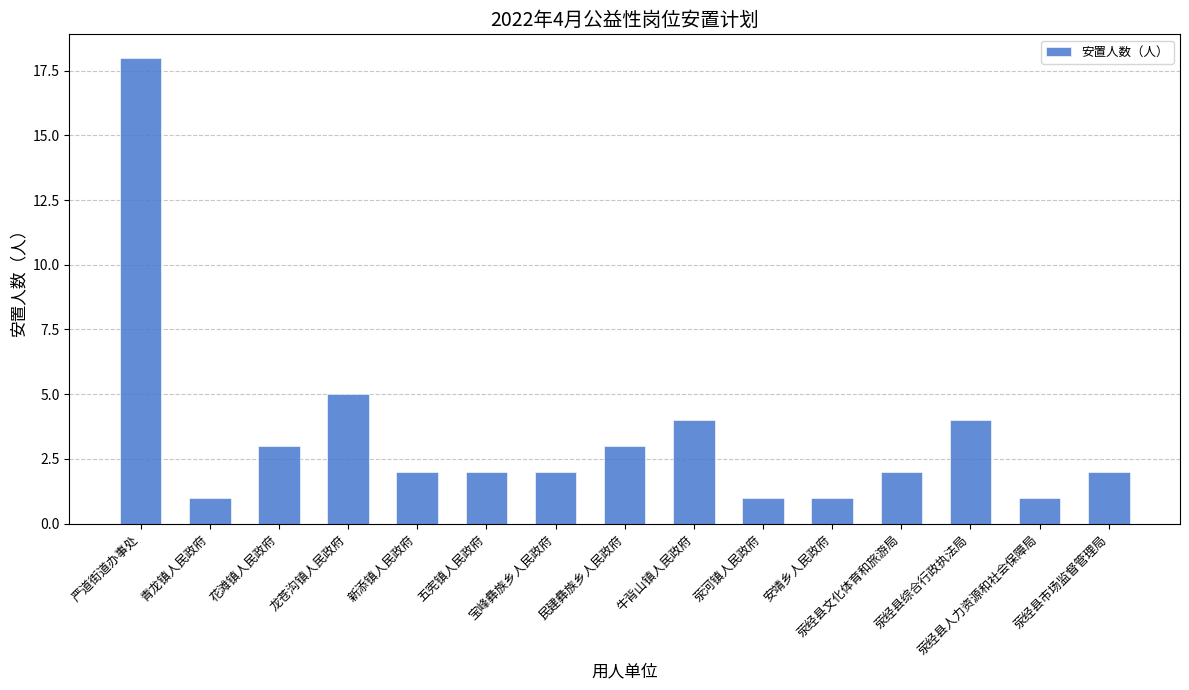

What is the maximum value shown in the chart?

18